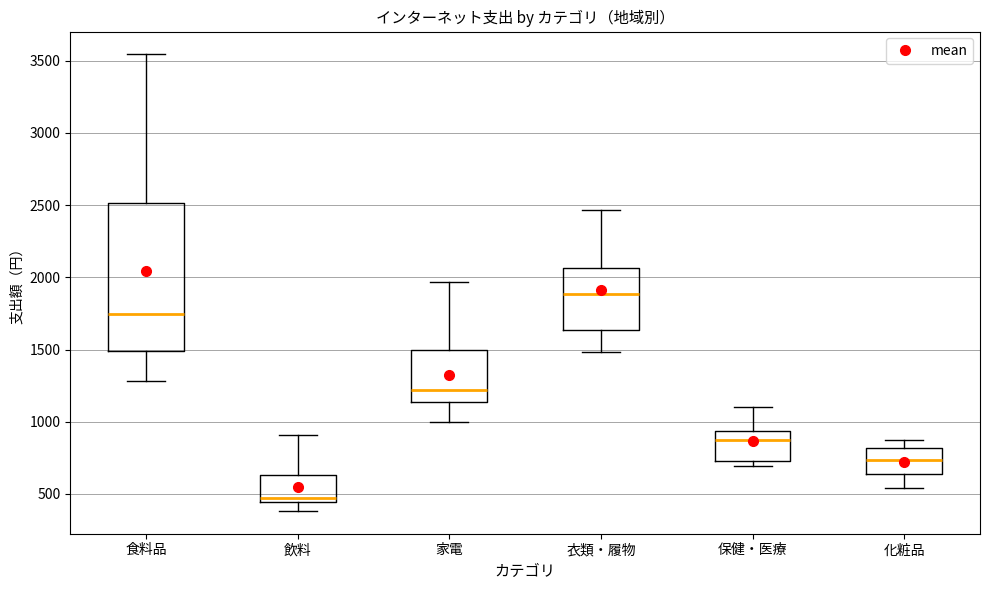

Where does the median line of the box for 食料品 sit on the y-axis? The values are not printed on the chart, so give them approximately, as read against the axis.

1750